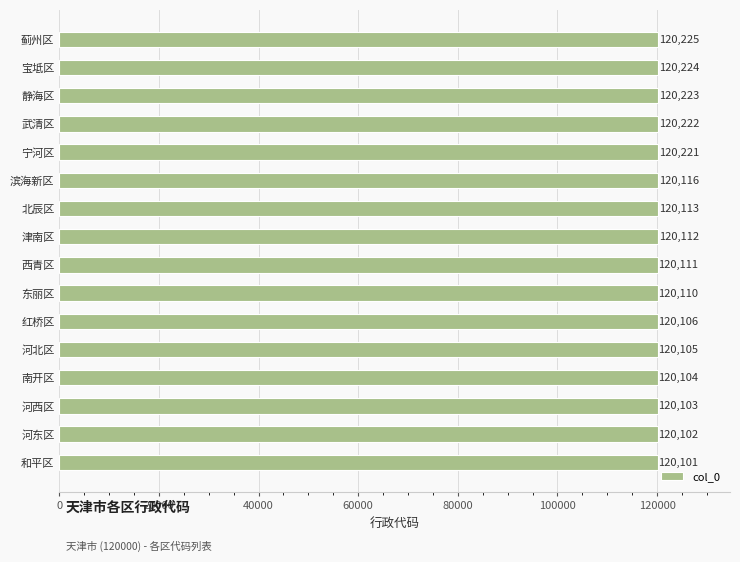

The value at 河西区 is 120103. True or false?

True